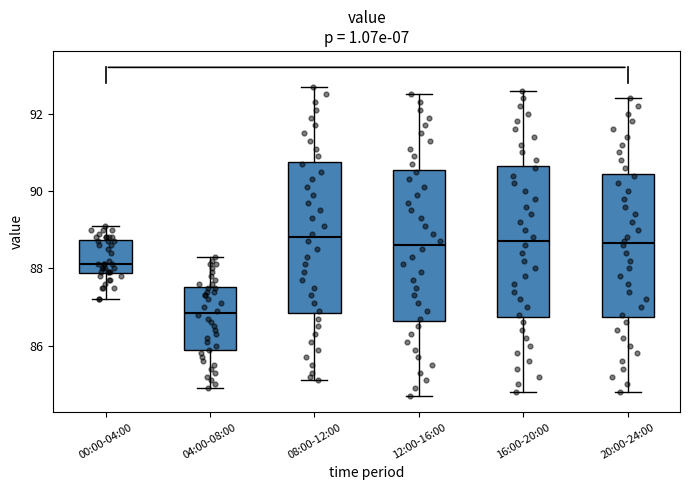

Which box's median line is the lowest?

04:00-08:00